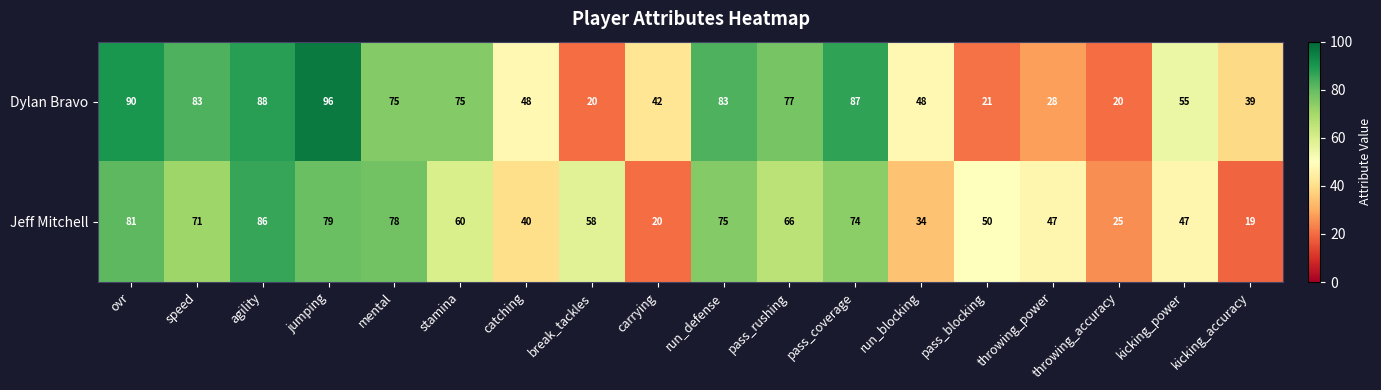

List the series in order of their peak value, highest first.

Dylan Bravo, Jeff Mitchell